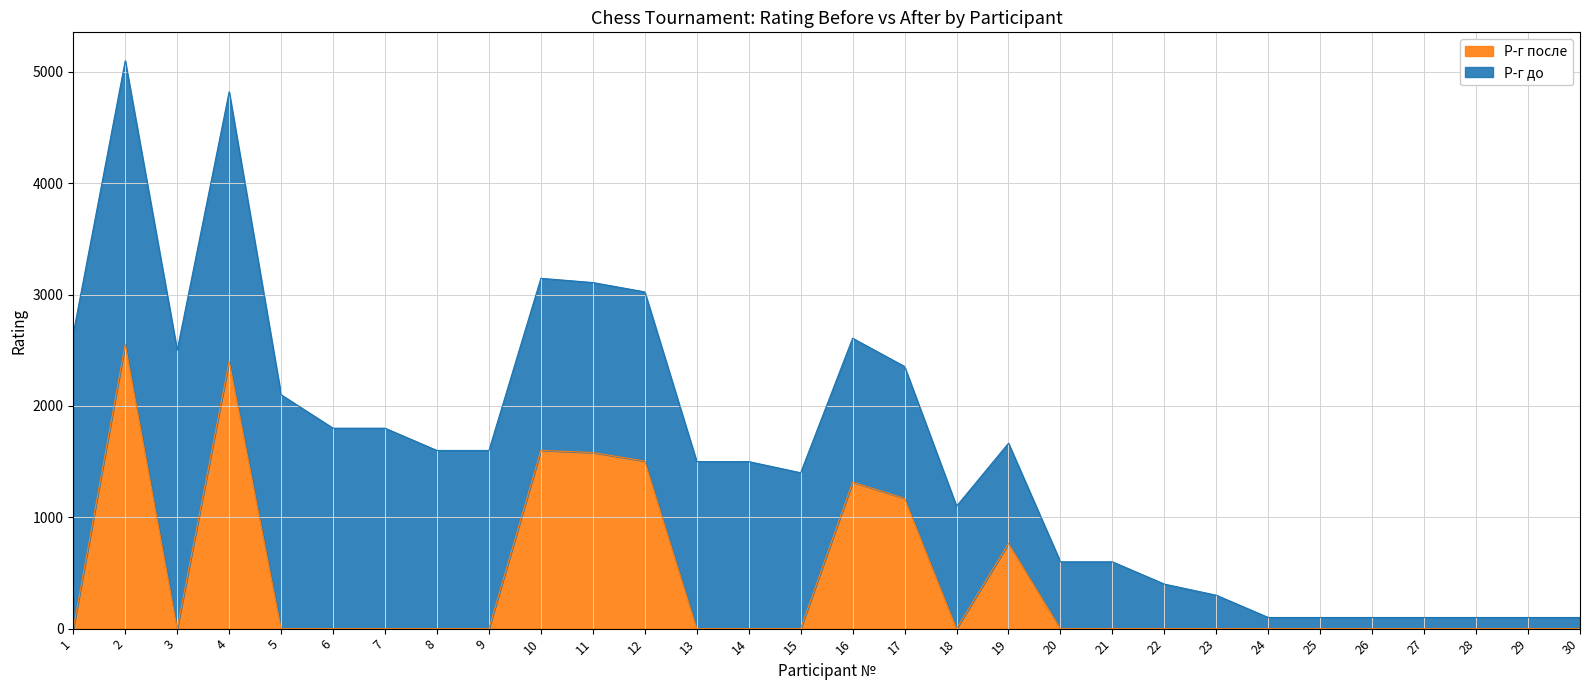

At which label is the value closest to 1276?

16